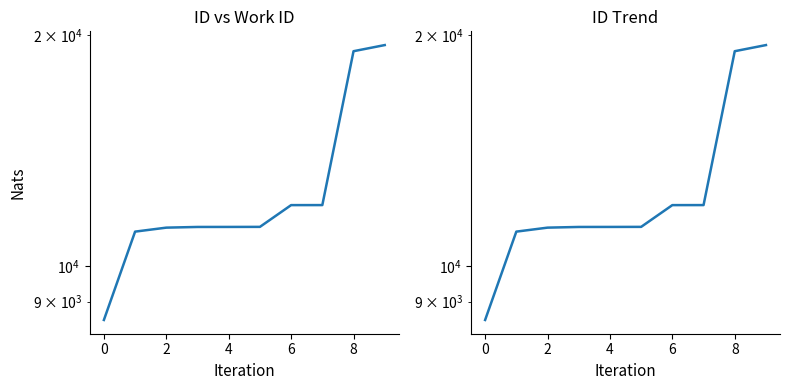

What is the average value?

12707